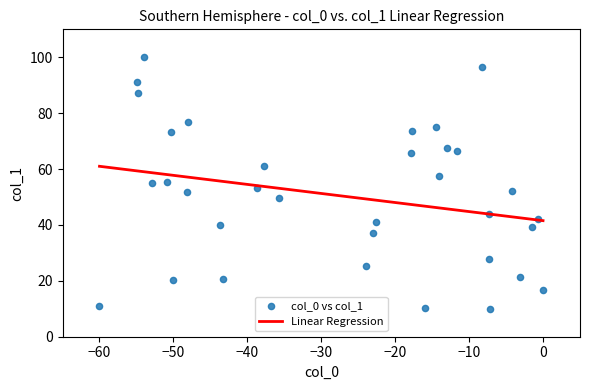

What is the range of Y values (max minus min)?

90.0